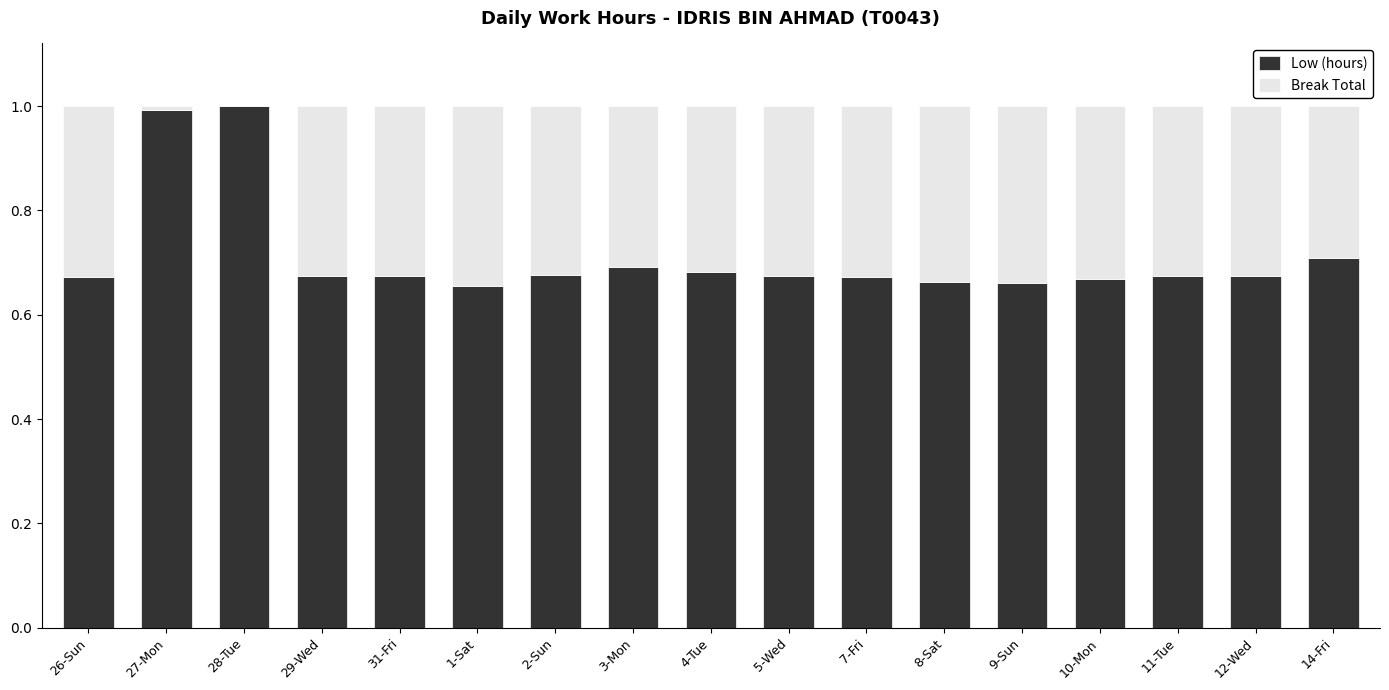

What is the total value across all series at 8-Sat?

1.0